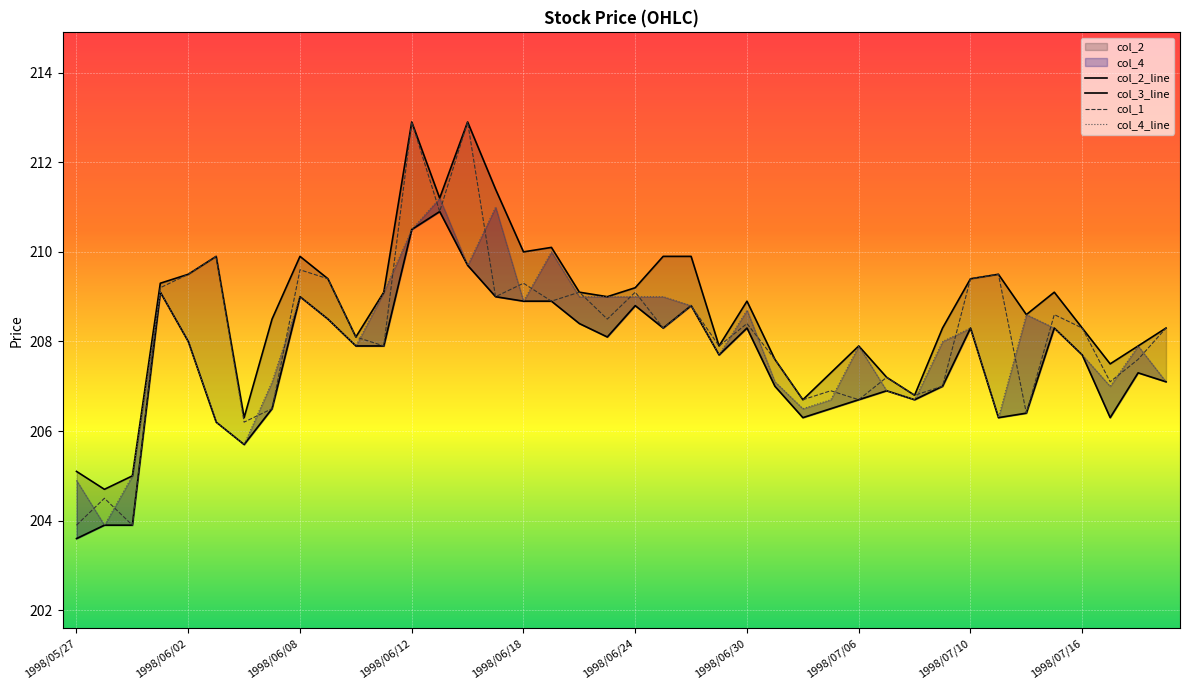

What is the highest value of the col_1 series?

212.9